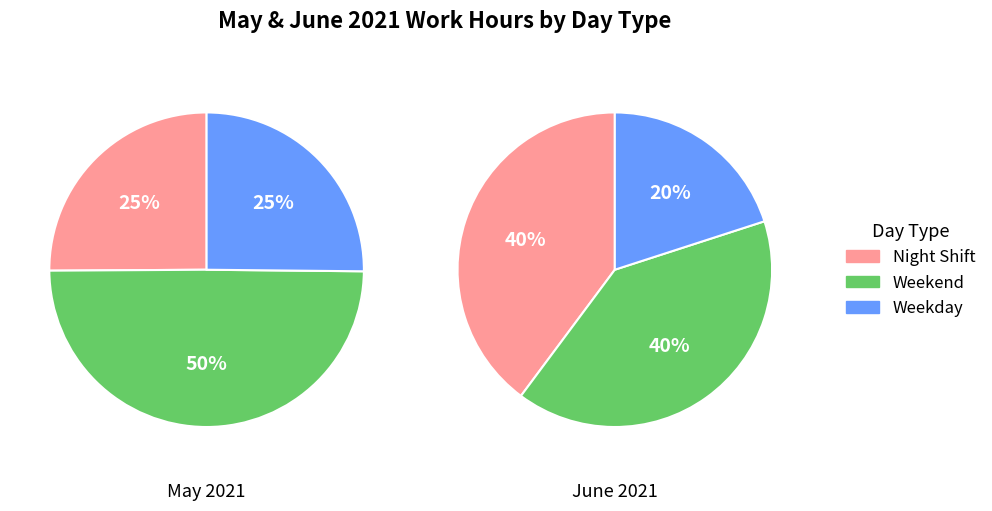

True or false: Thu 27 accounts for 17% of the total.

False